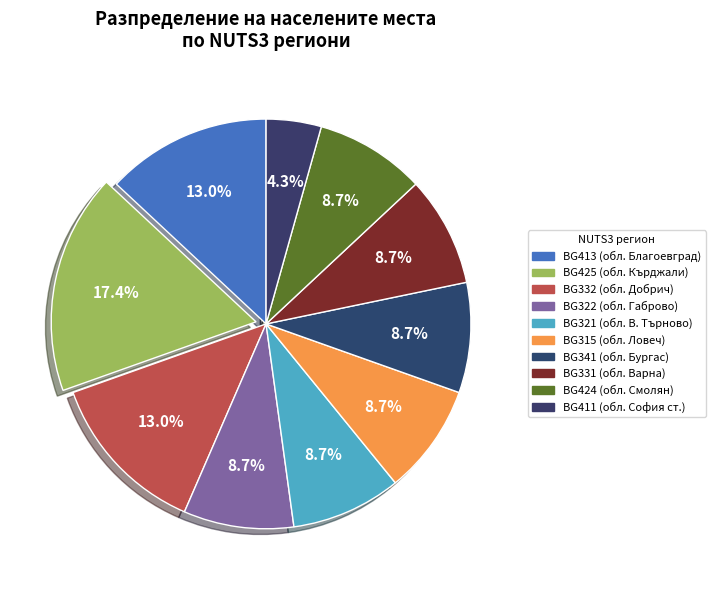

How many slices are in this pie chart?

10